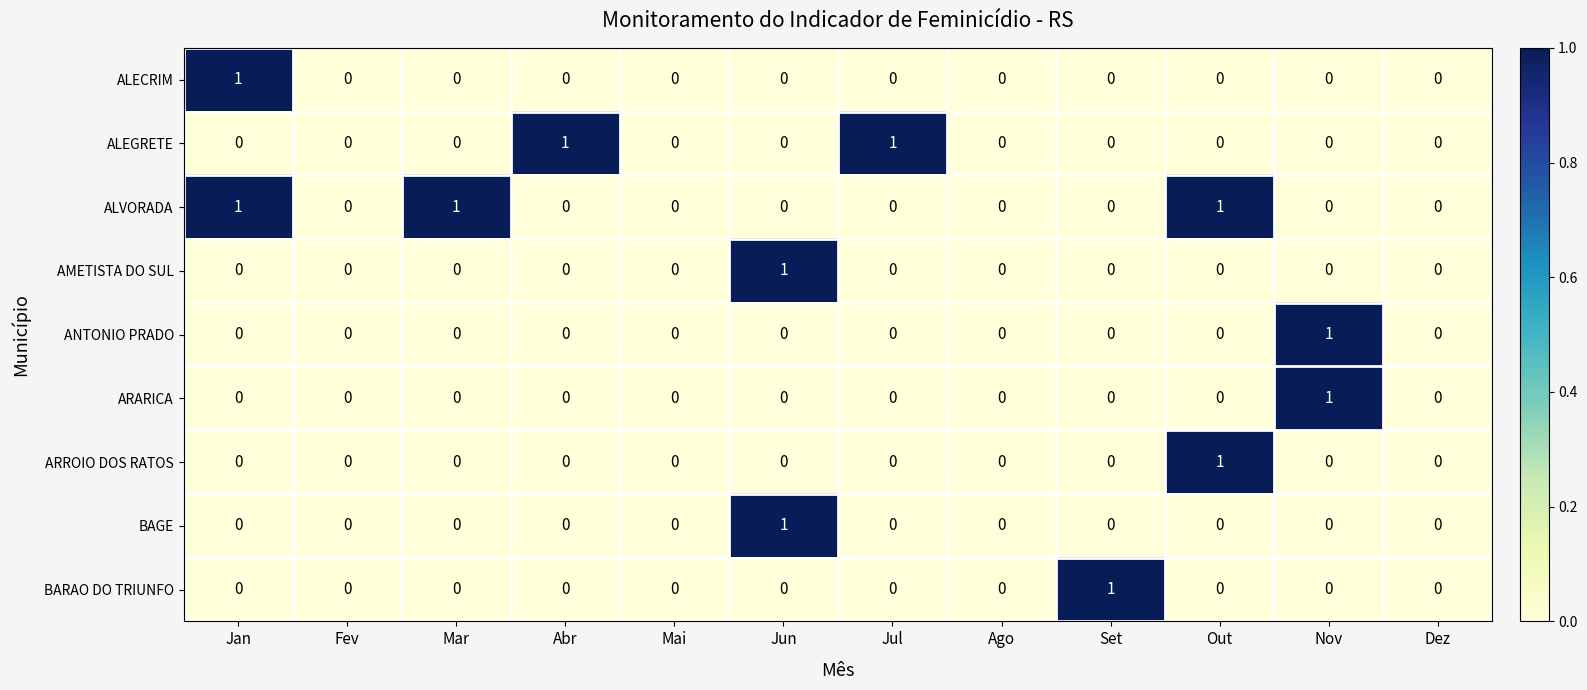

True or false: BARAO DO TRIUNFO has a value of 0 at Nov.

True